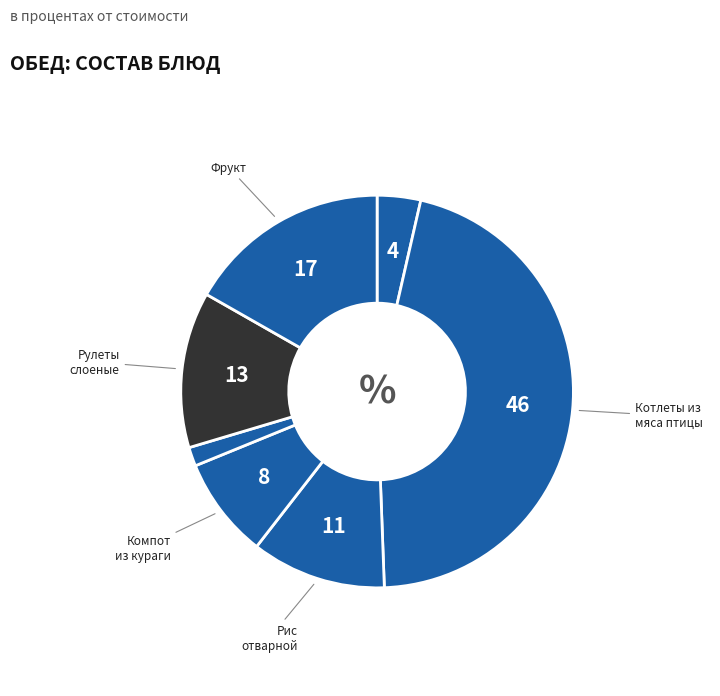

Count the number of slices in the pie.

7